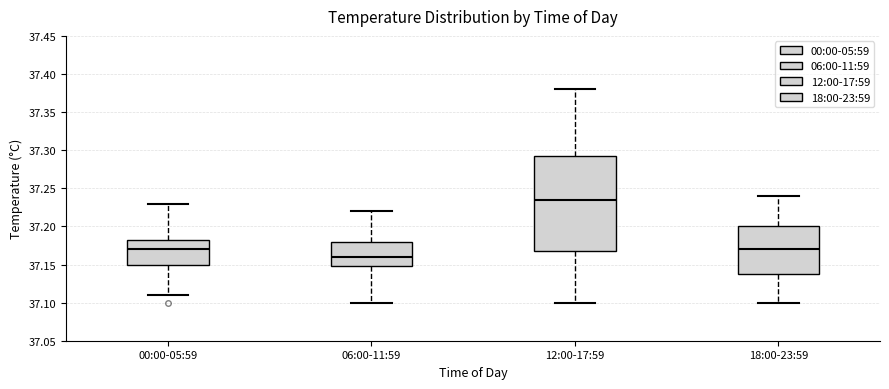

Which box's median line is the highest?

12:00-17:59